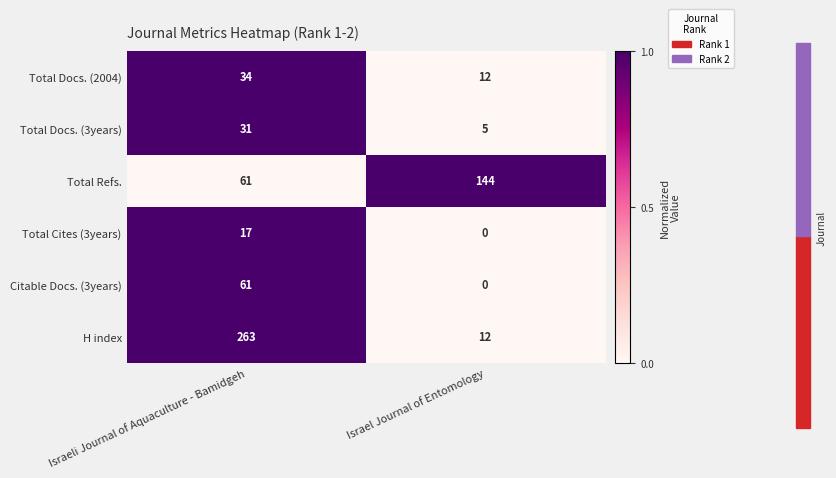

List the labels in order of H index value, smallest first.

Israel Journal of Entomology, Israeli Journal of Aquaculture - Bamidgeh